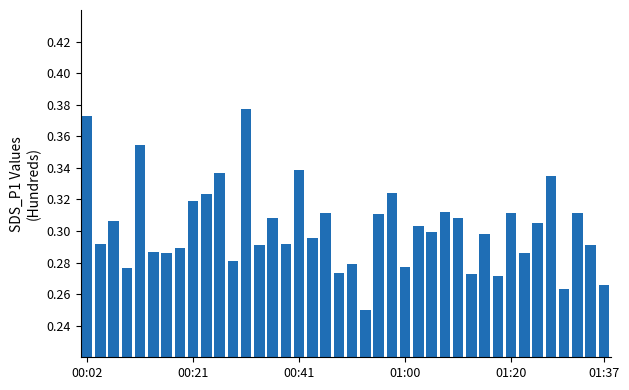

What is the difference between the second highest and second lowest values?

0.1